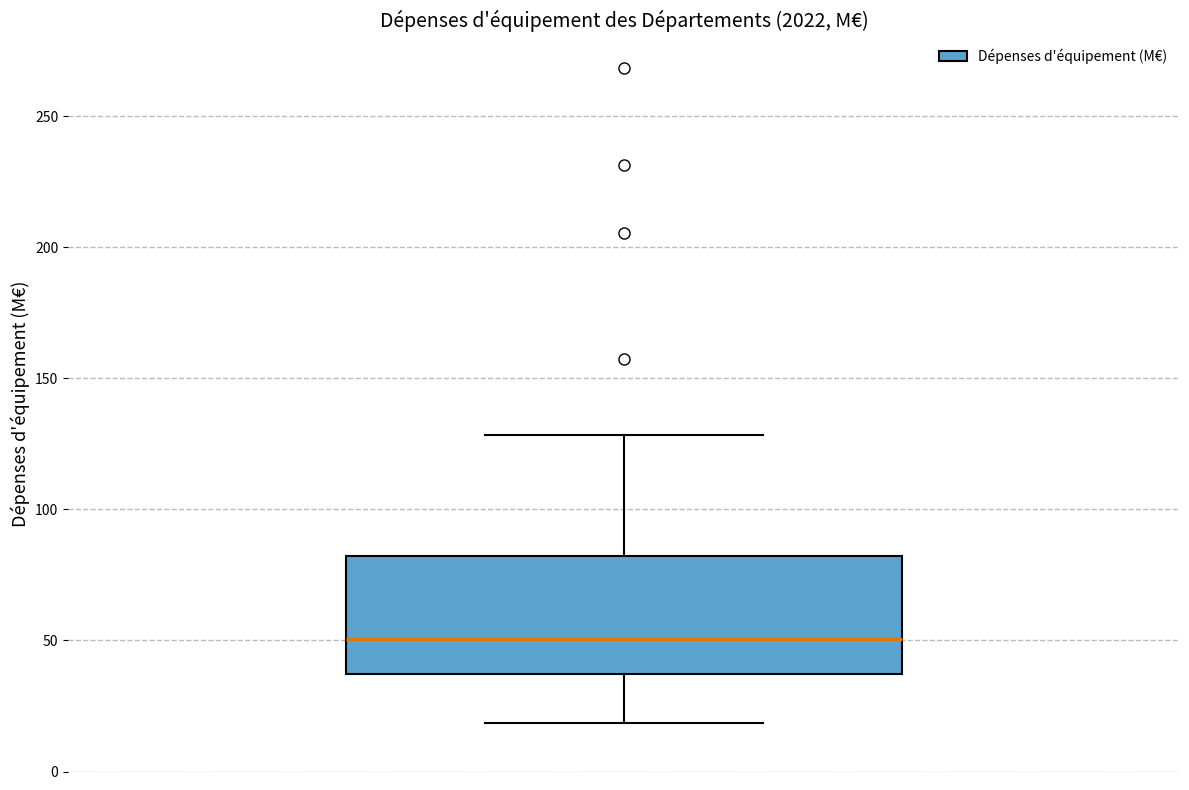

Read this box plot against the y-axis: the position of the median line, the range covered by the box, and the ends of both whiskers. The values are not printed on the chart, so give them approximately, as read against the axis.

median 50, box 35 to 80, whiskers 20 to 130